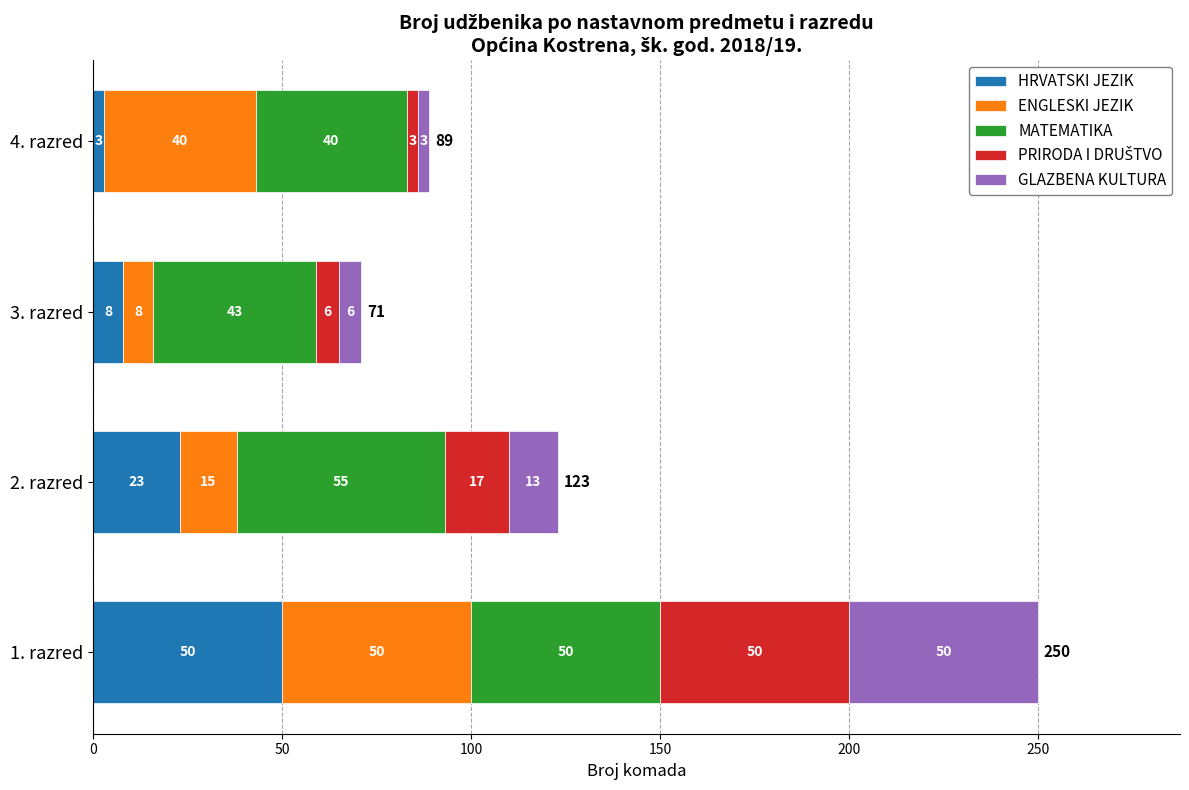

What is the total value across all series at 1. razred?

250